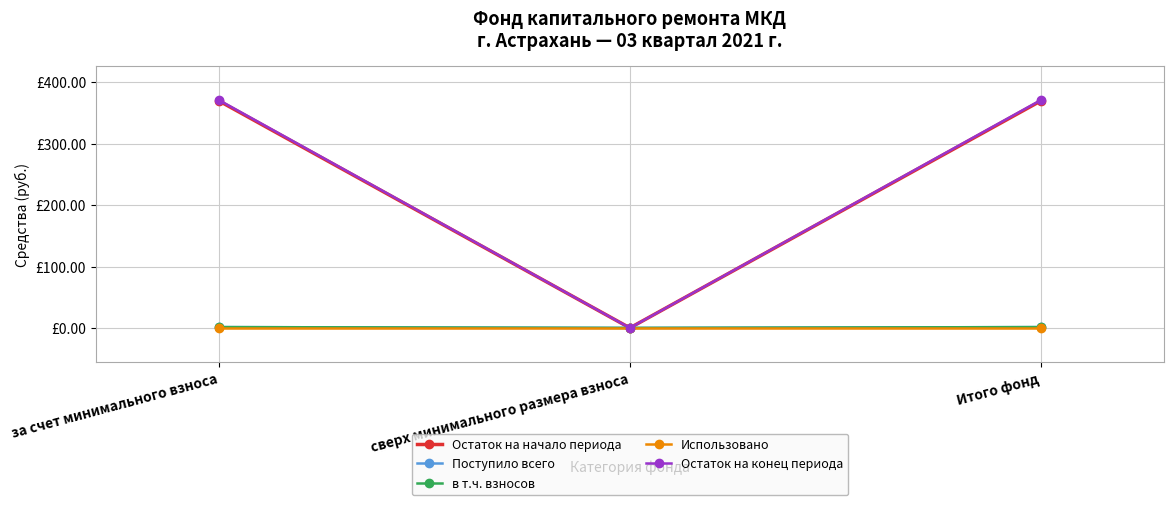

Is this an area chart (filled region under the line)?

No